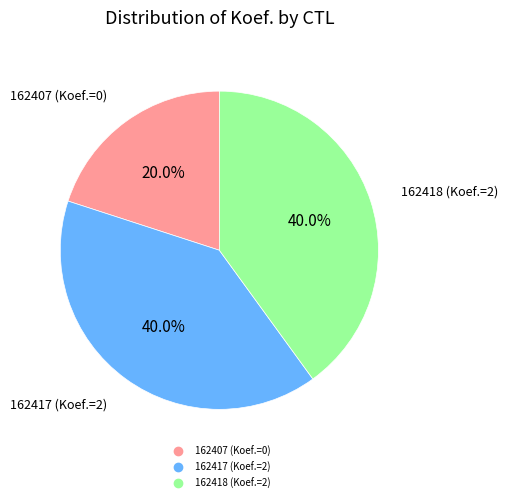

What is the ratio of the value at 162418 (Koef.=2) to the value at 162407 (Koef.=0)?

2.0